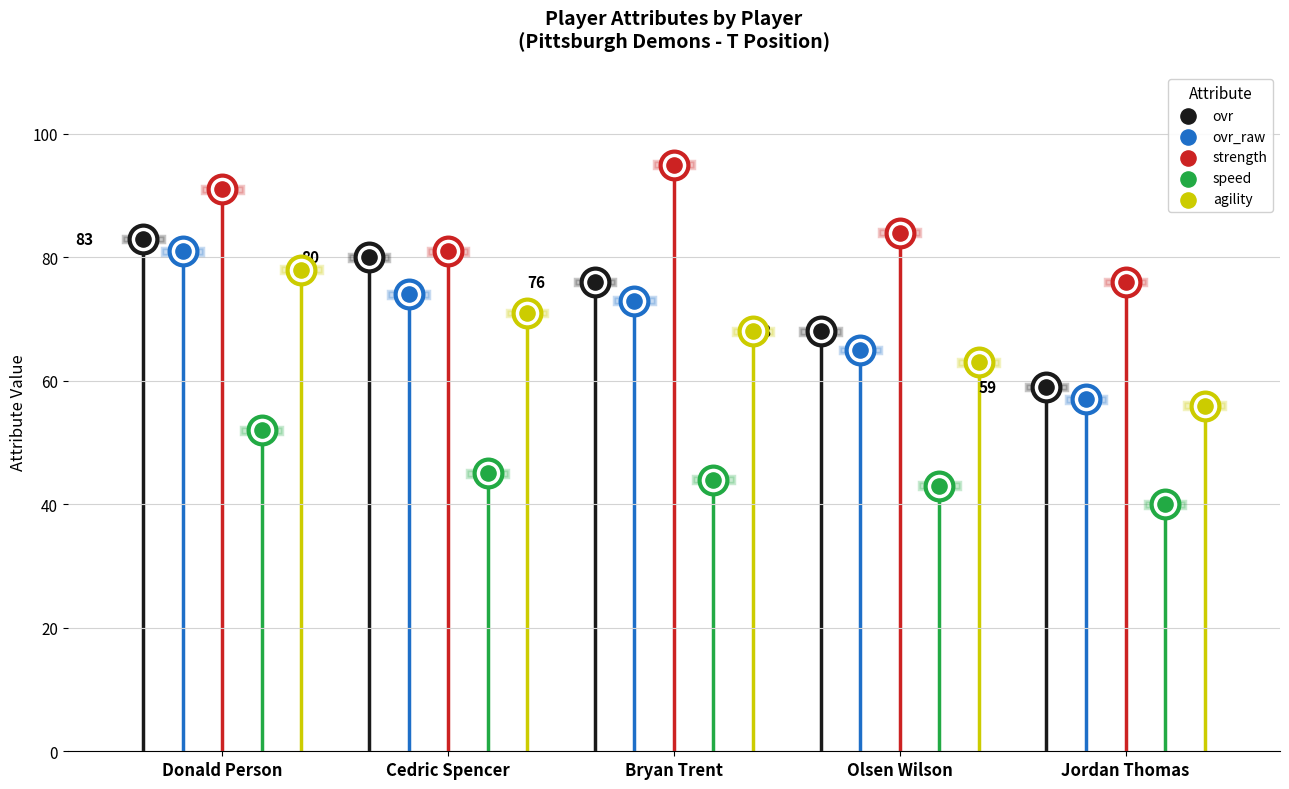

Which series has the largest total across all categories?

strength